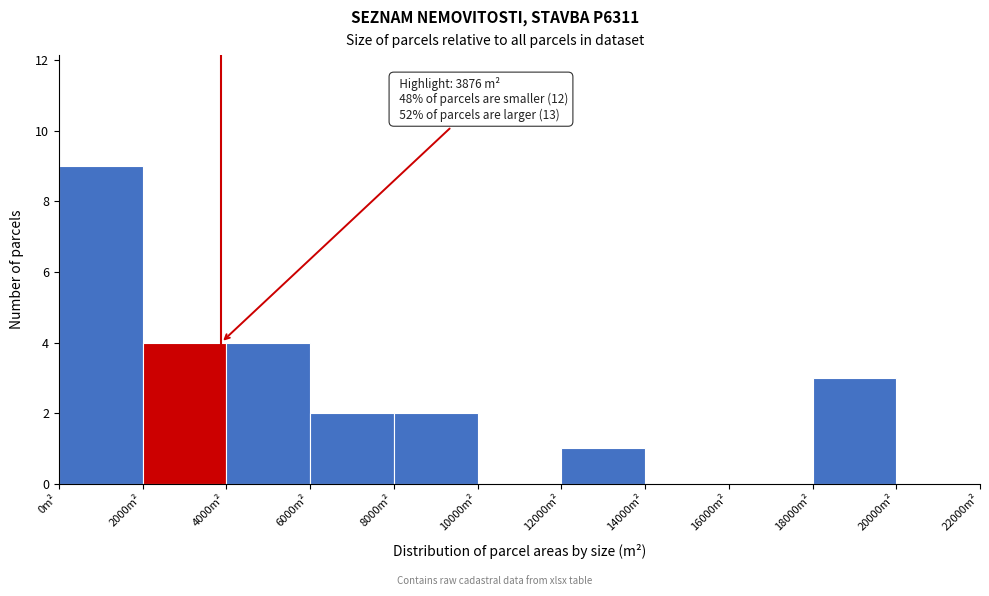

Which range on the x-axis has the tallest bar?

0 to 2000